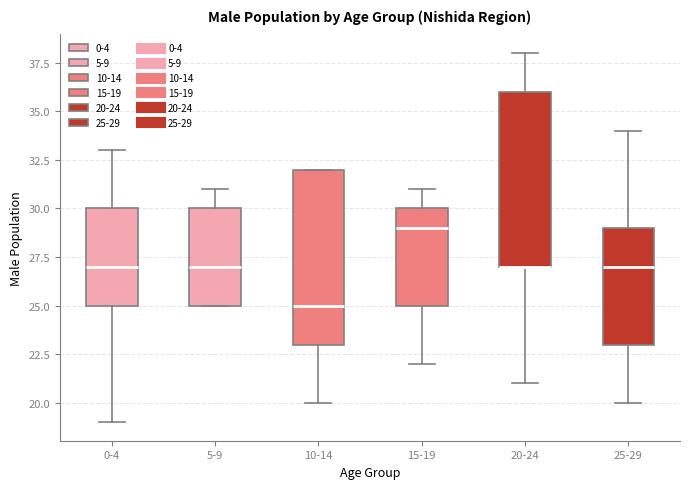

Reading left to right, read every box against the y-axis: the position of its median line, the range the box covers, and the ends of its whiskers. The values are not printed on the chart, so give them approximately, as read against the axis.

0-4: median 27, box 25 to 30, whiskers 19 to 33
5-9: median 27, box 25 to 30, whiskers 25 to 31
10-14: median 25, box 23 to 32, whiskers 20 to 32
15-19: median 29, box 25 to 30, whiskers 22 to 31
20-24: median 27 (drawn on the box's lower edge), box 27 to 36, whiskers 21 to 38
25-29: median 27, box 23 to 29, whiskers 20 to 34